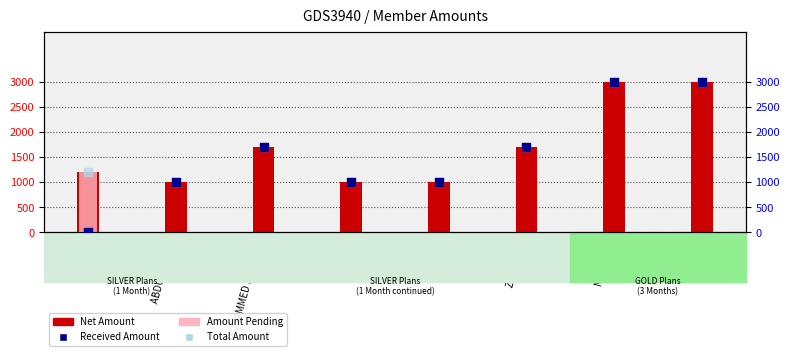

Which series has the largest total across all categories?

Net Amount